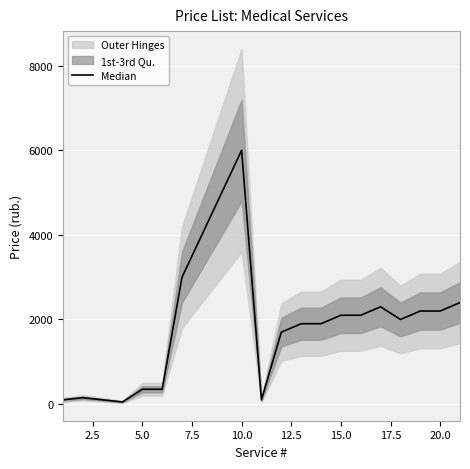

True or false: the data shows 889 at 12.

False